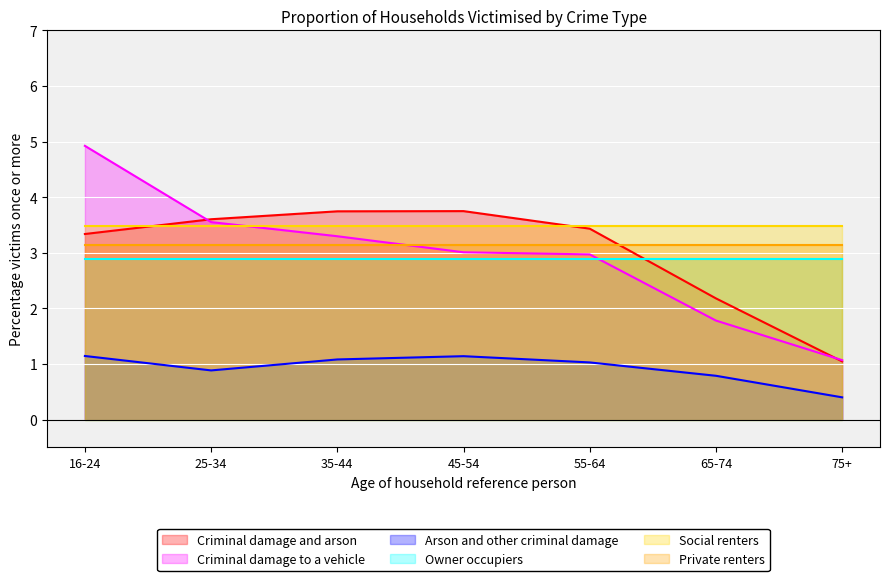

What is the difference between the maximum and minimum values in the Criminal damage to a vehicle series?

3.9